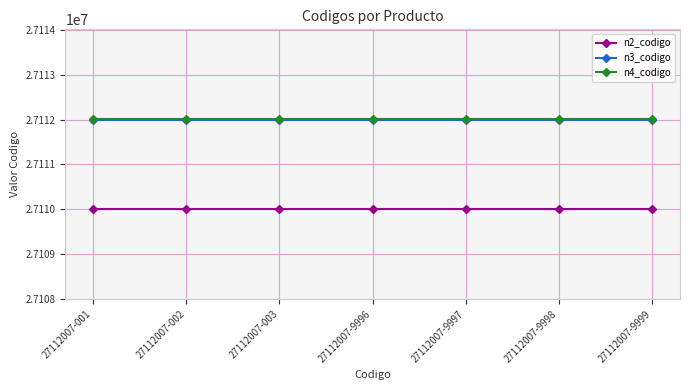

What is the sum of all n2_codigo values?

189770000